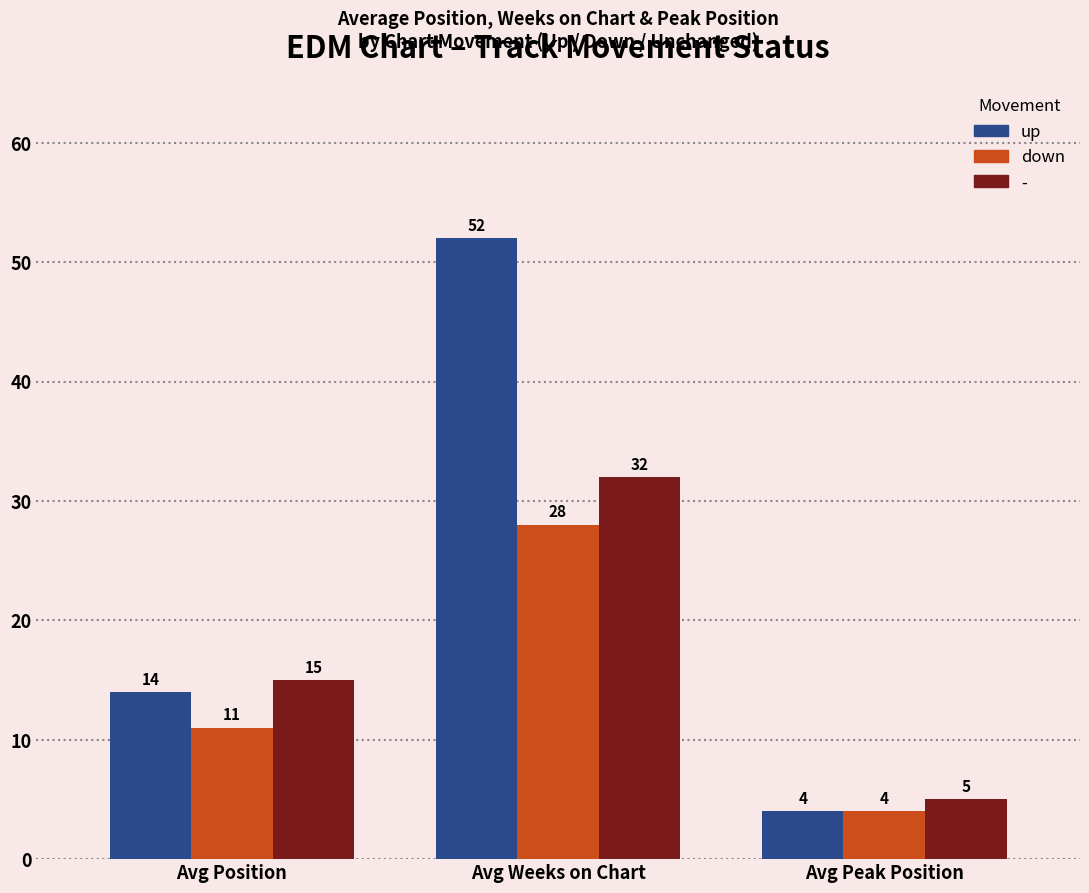

Which series has the largest total across all categories?

up